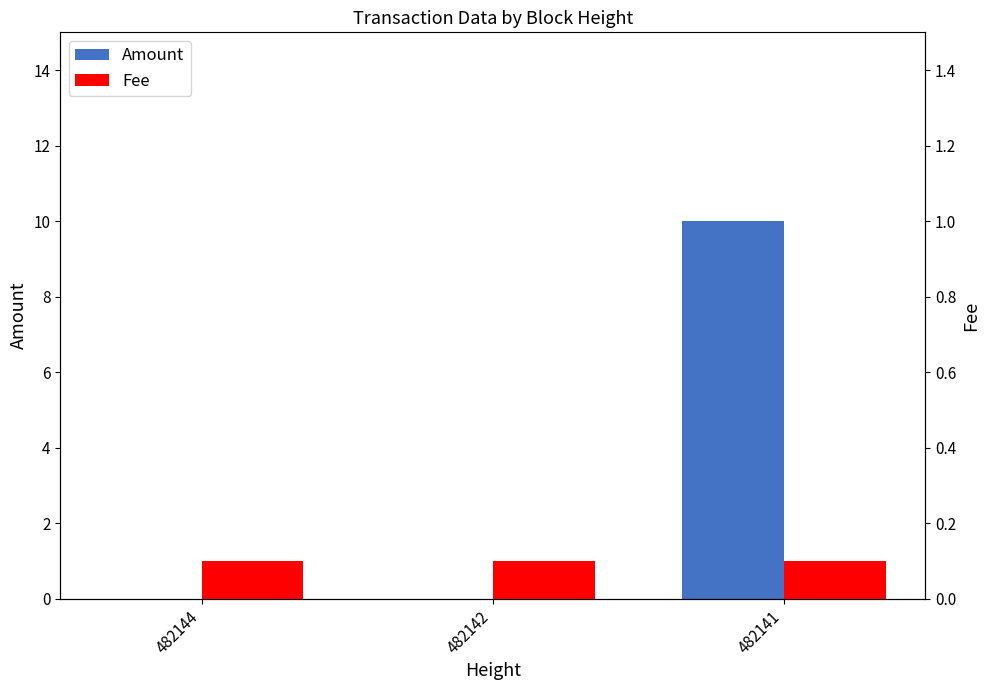

Which category has the lowest value across all series?

482144